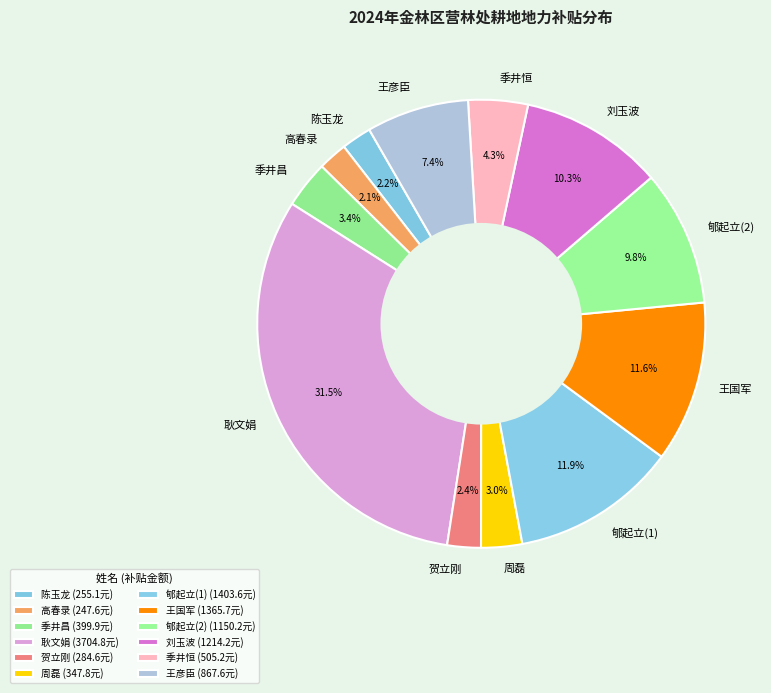

What is the ratio of the value at 王国军 to the value at 刘玉波?

1.1